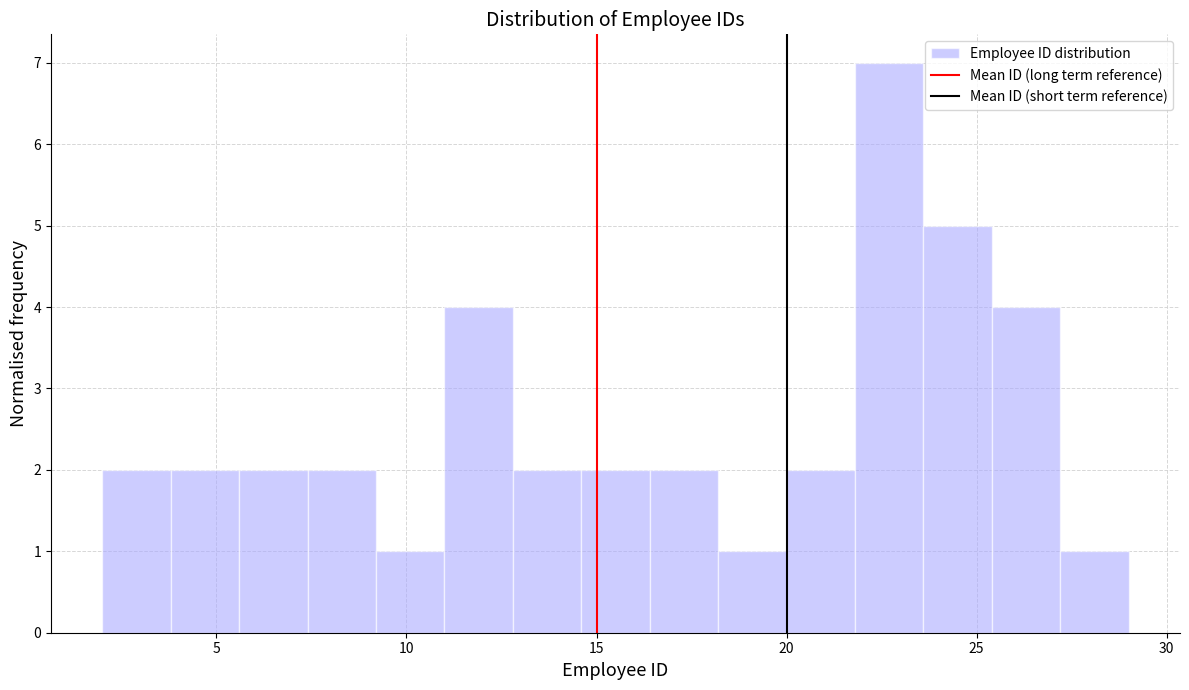

Around what value on the x-axis is the tallest bar? Give the approximate position of its centre, as read against the axis.

22.5